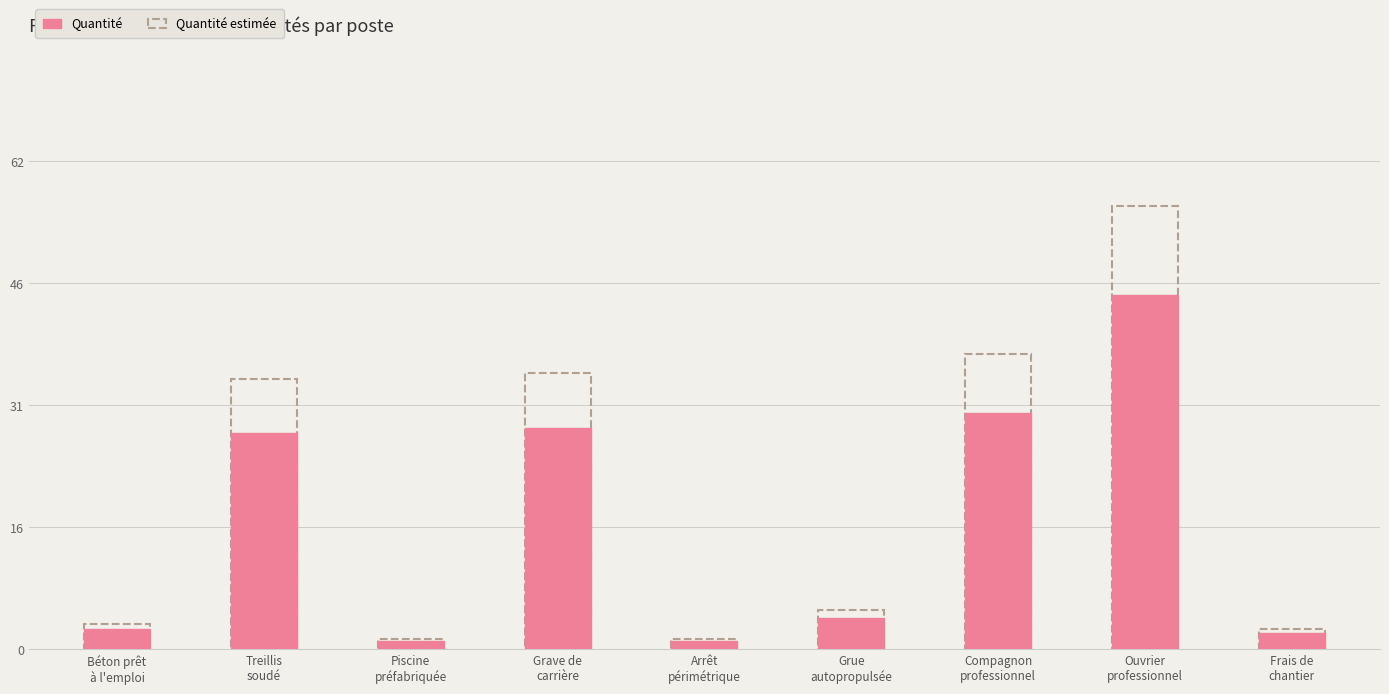

What is the maximum value for Quantité?

45.1